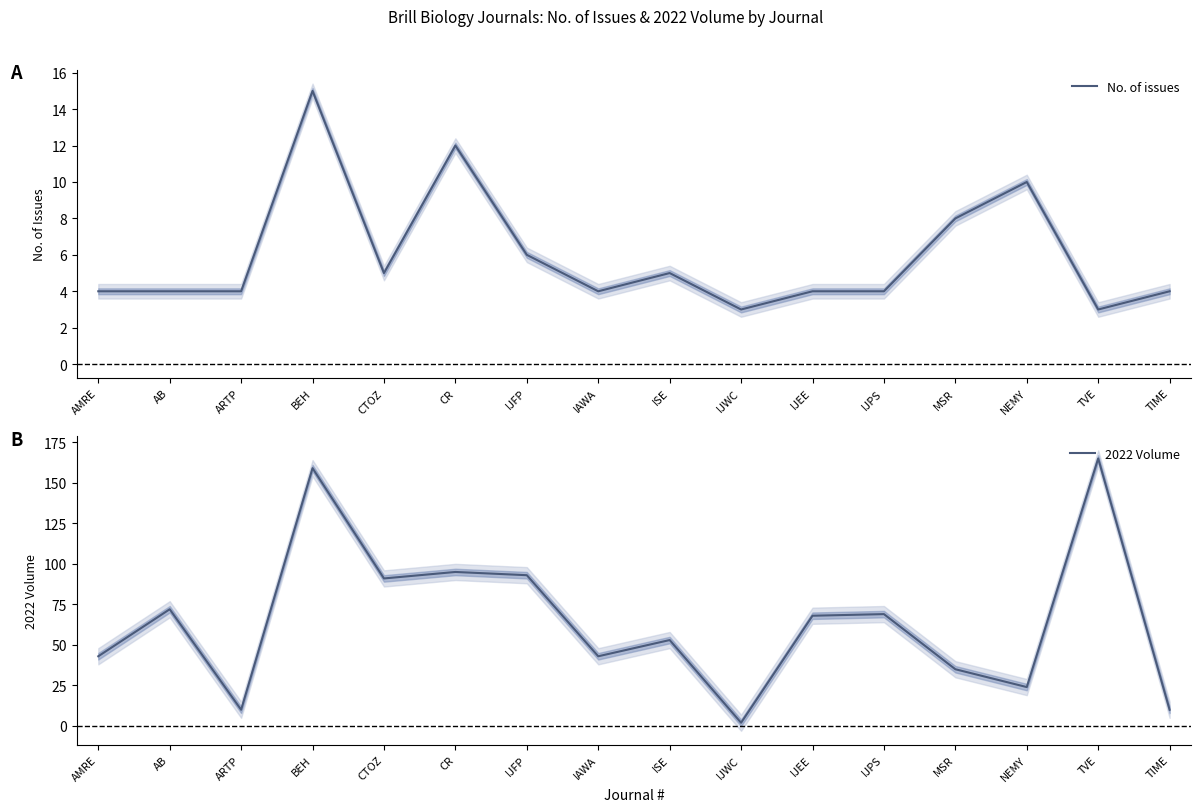

How many data points does each series have?

16